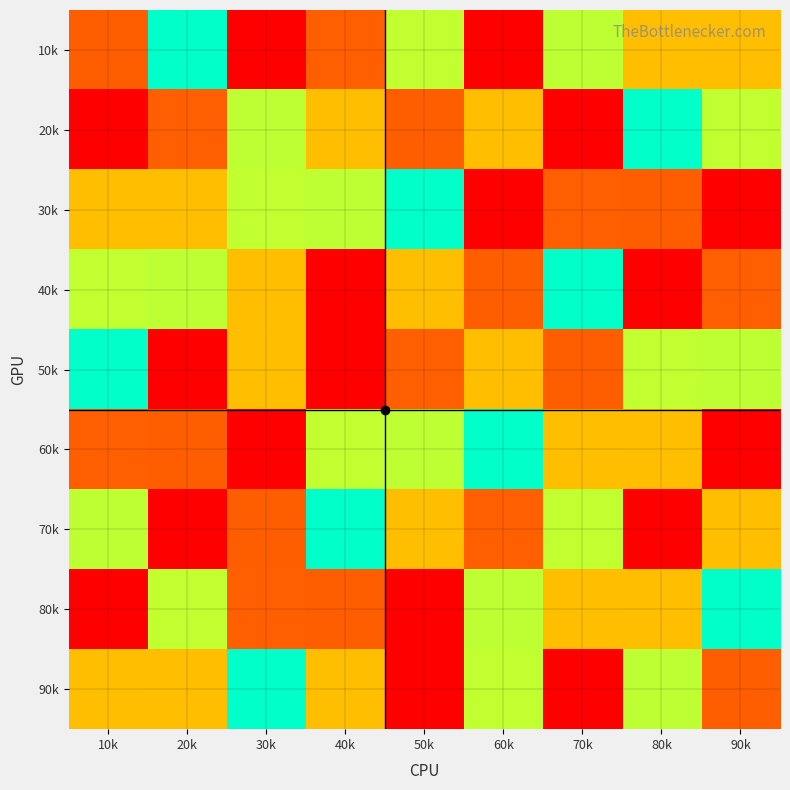

Reading left to right, transcribe all the data shown in this chart.

10k: 10k=8	20k=5	30k=9	40k=2	50k=6	60k=1	70k=4	80k=7	90k=3
20k: 10k=1	20k=2	30k=4	40k=3	50k=8	60k=7	70k=9	80k=5	90k=6
30k: 10k=7	20k=3	30k=6	40k=4	50k=5	60k=9	70k=2	80k=8	90k=1
40k: 10k=6	20k=4	30k=3	40k=9	50k=7	60k=8	70k=5	80k=1	90k=2
50k: 10k=5	20k=9	30k=7	40k=1	50k=2	60k=3	70k=8	80k=6	90k=4
60k: 10k=2	20k=8	30k=1	40k=6	50k=4	60k=5	70k=7	80k=3	90k=9
70k: 10k=4	20k=1	30k=8	40k=5	50k=3	60k=2	70k=6	80k=9	90k=7
80k: 10k=9	20k=6	30k=2	40k=8	50k=1	60k=4	70k=3	80k=7	90k=5
90k: 10k=3	20k=7	30k=5	40k=7	50k=9	60k=6	70k=1	80k=4	90k=8